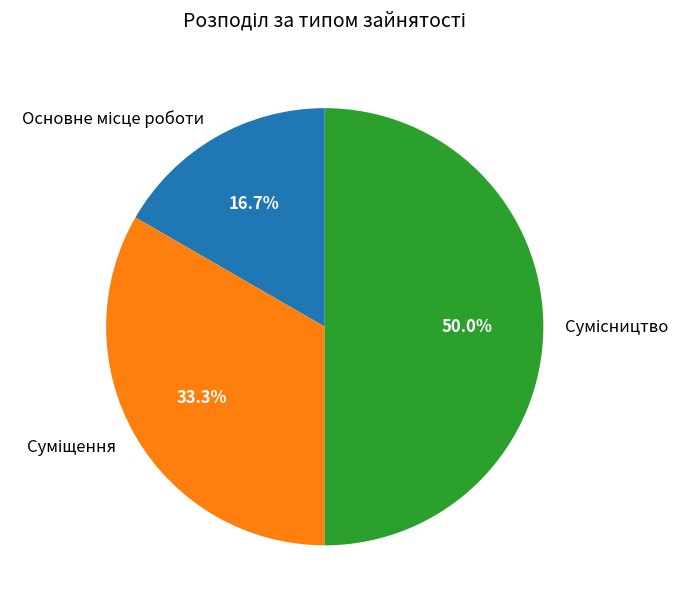

Combined, do Сумісництво and Суміщення account for over 50%?

Yes